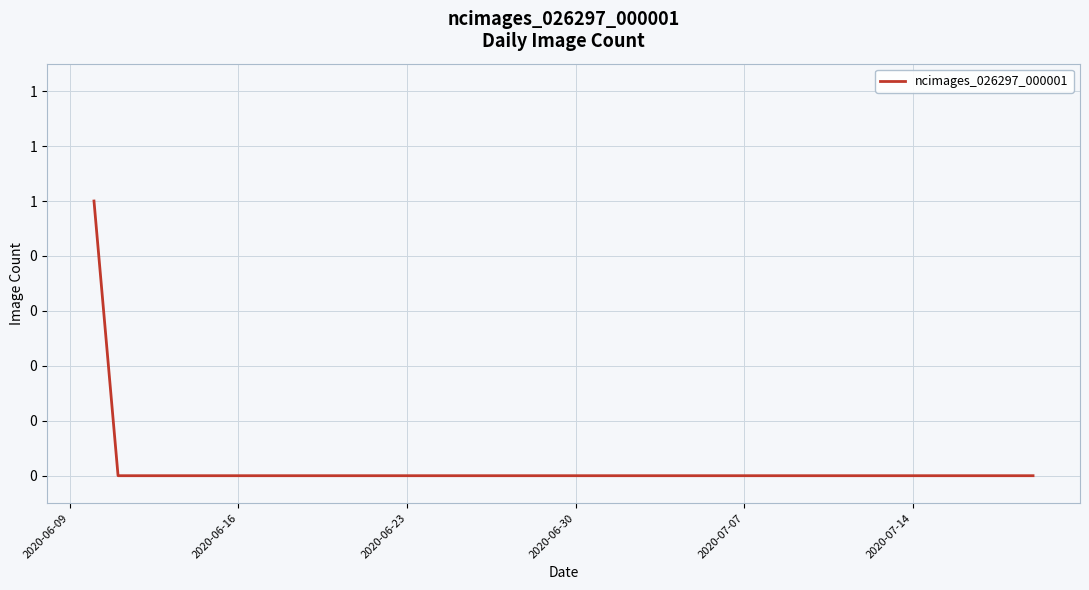

Reading right to left, extract all data points from this chart.

0	0	0	0	0	0	0	0	0	0	0	0	0	0	0	0	0	0	0	0	0	0	0	0	0	0	0	0	0	0	0	0	0	0	0	0	0	0	0	1